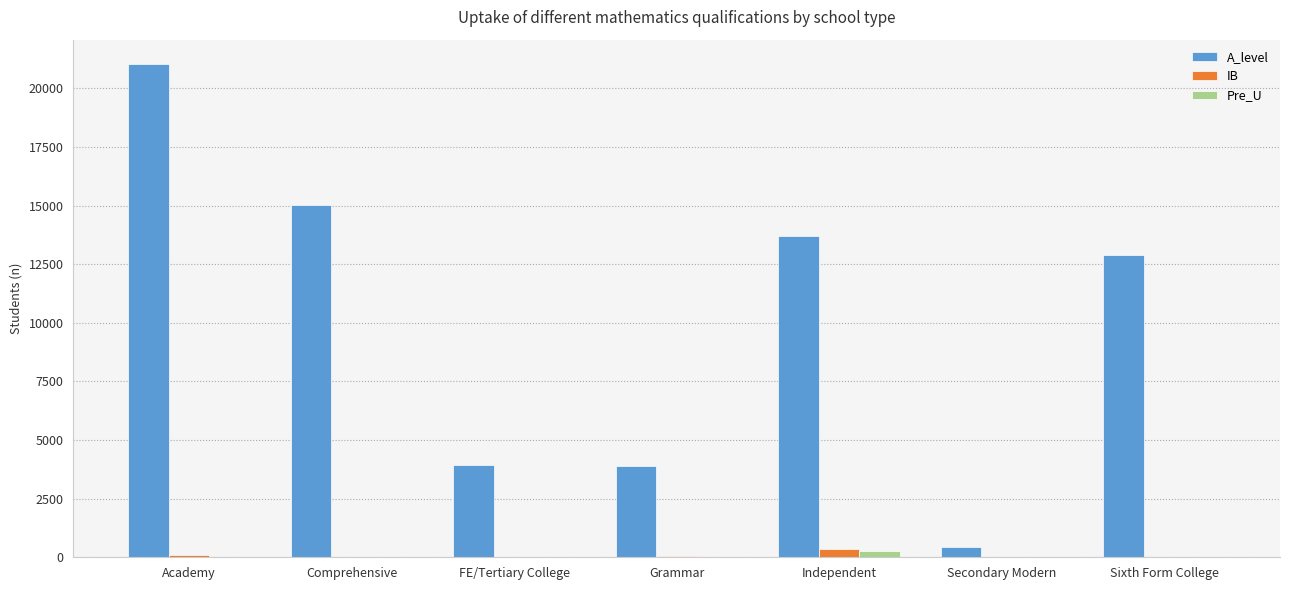

True or false: A_level has a value of 3944 at FE/Tertiary College.

True